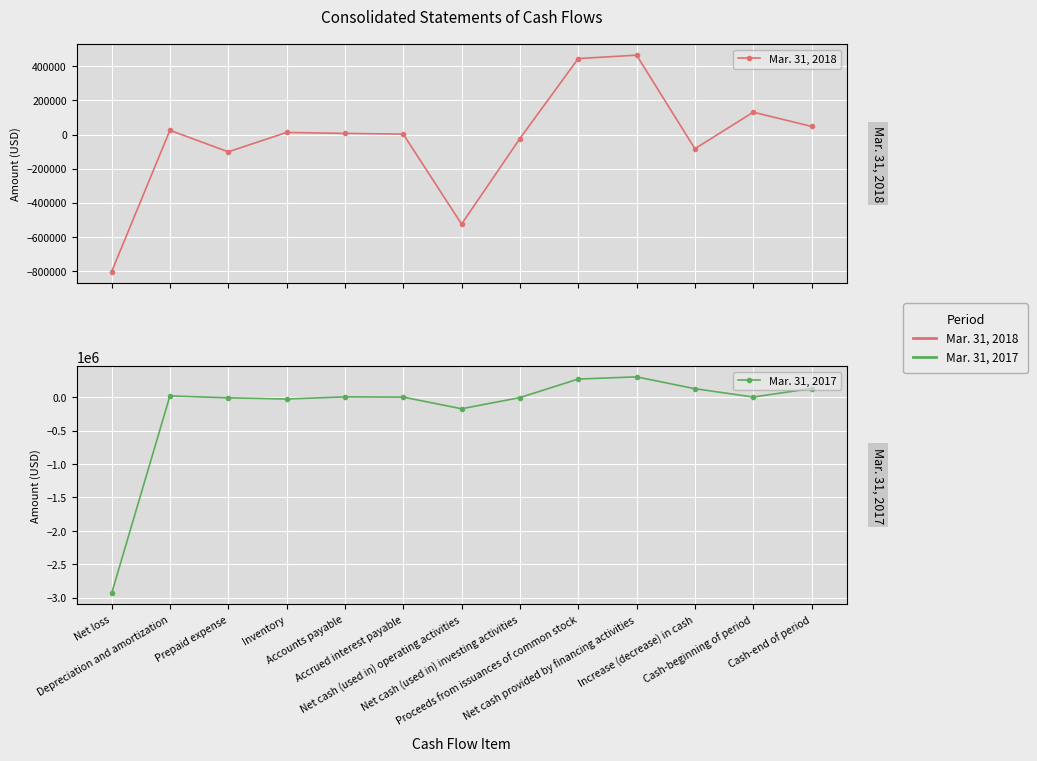

At which category is the sum across all series the highest?

Net cash provided by financing activities